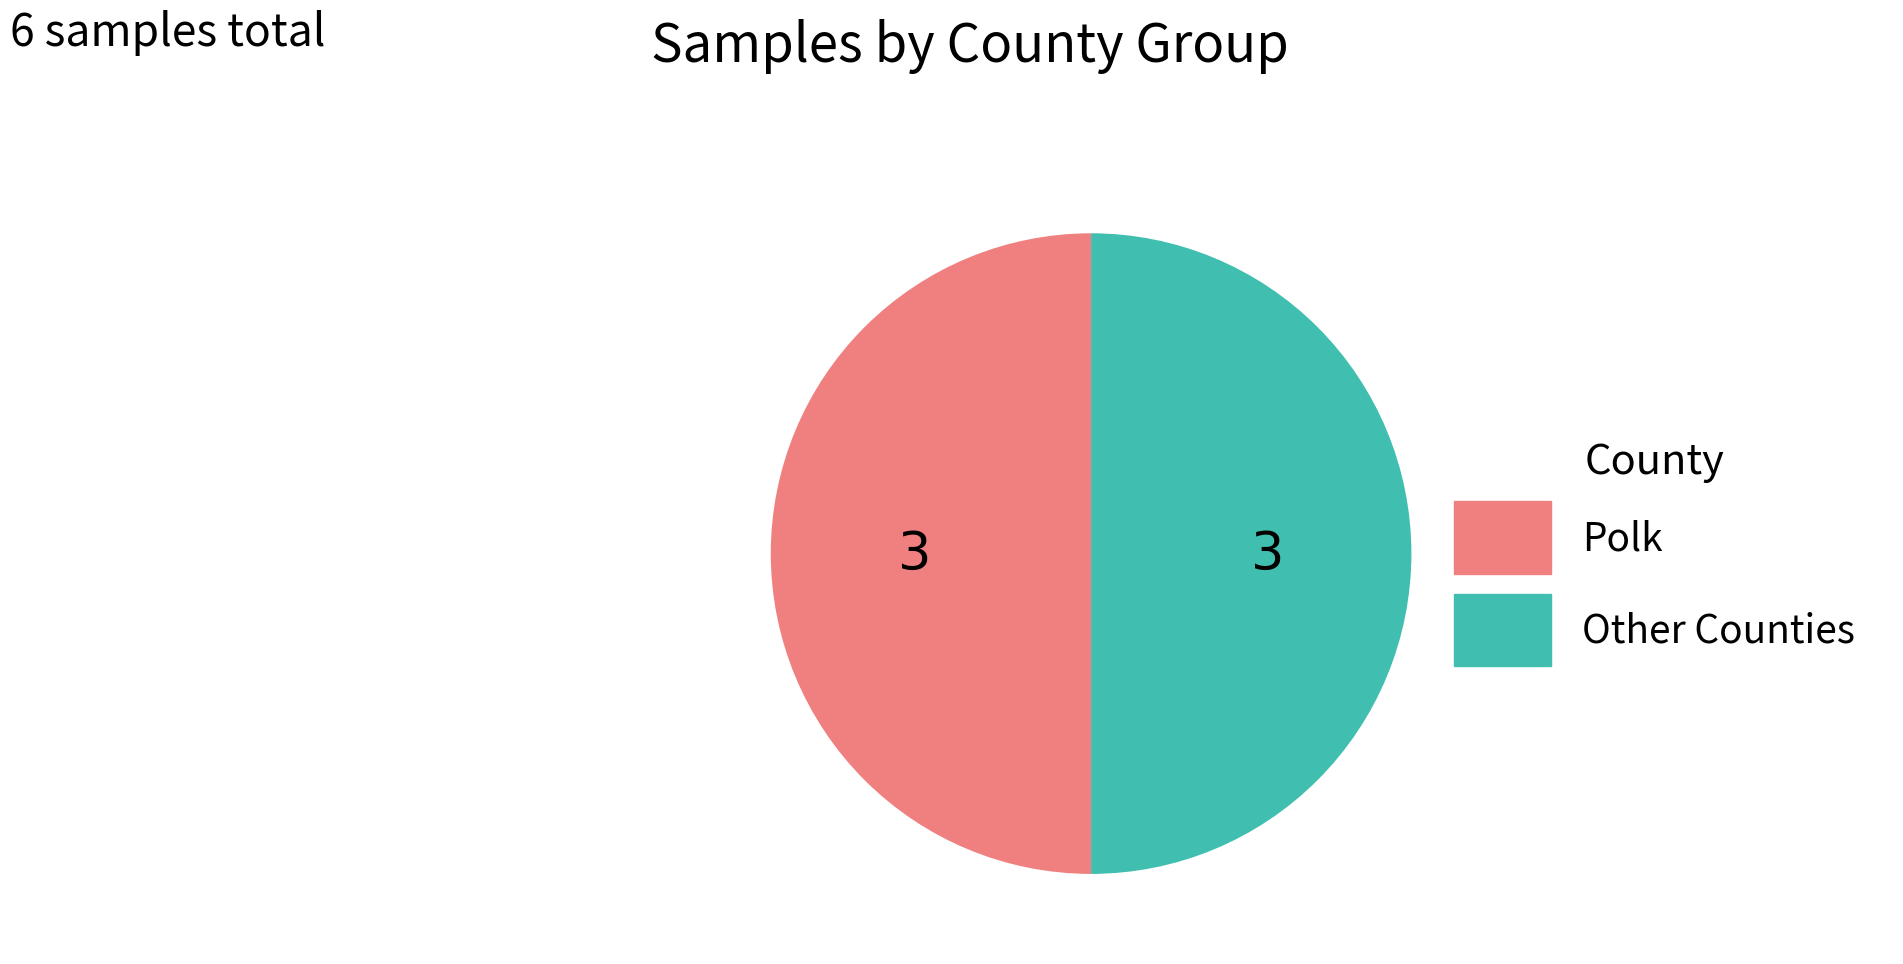

How many segments does this pie chart have?

2